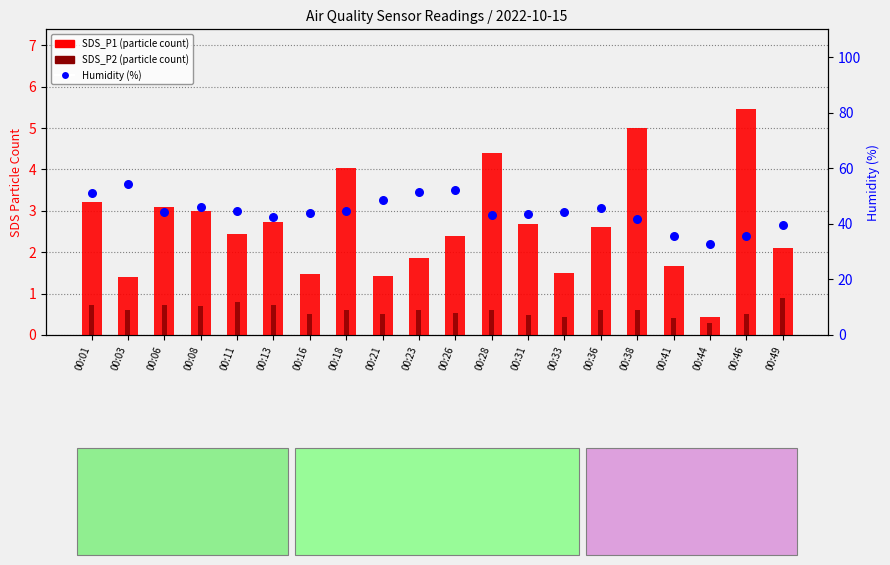

What is the total value across all series at 00:49?

42.7